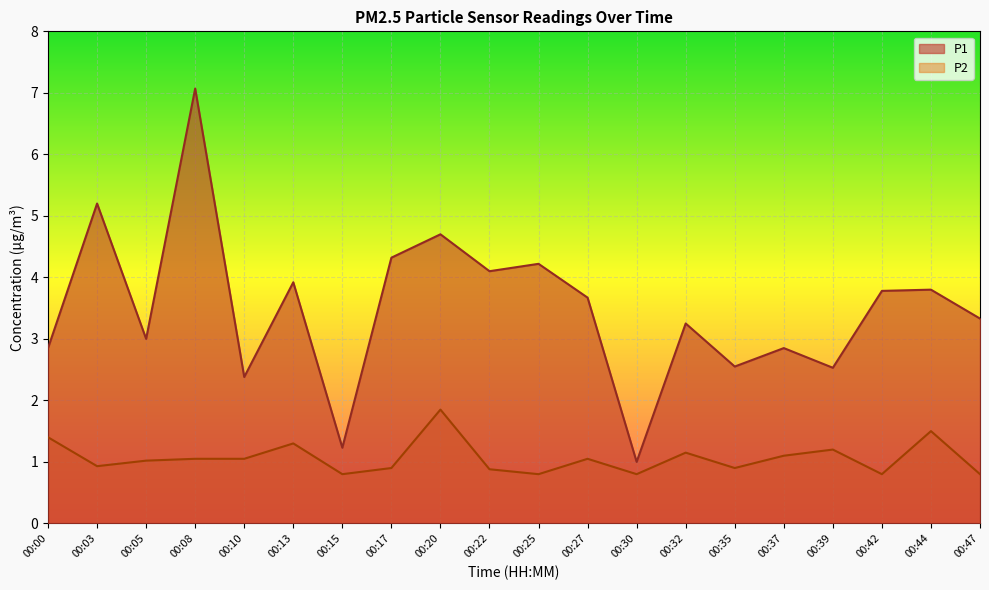

What are all the series names shown in the legend?

P1, P2